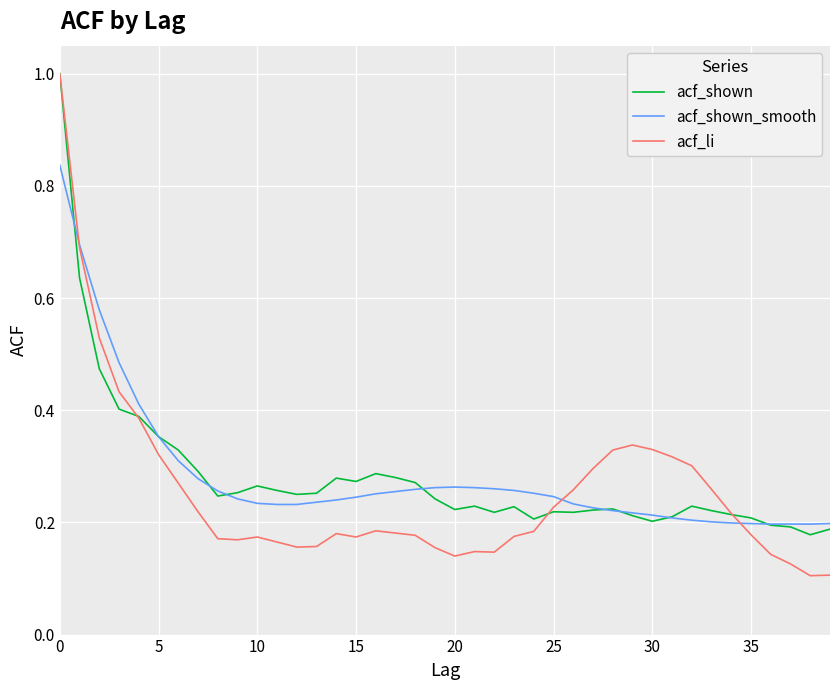

After their last crossing, which series has the higher values: acf_shown_smooth or acf_shown?

acf_shown_smooth